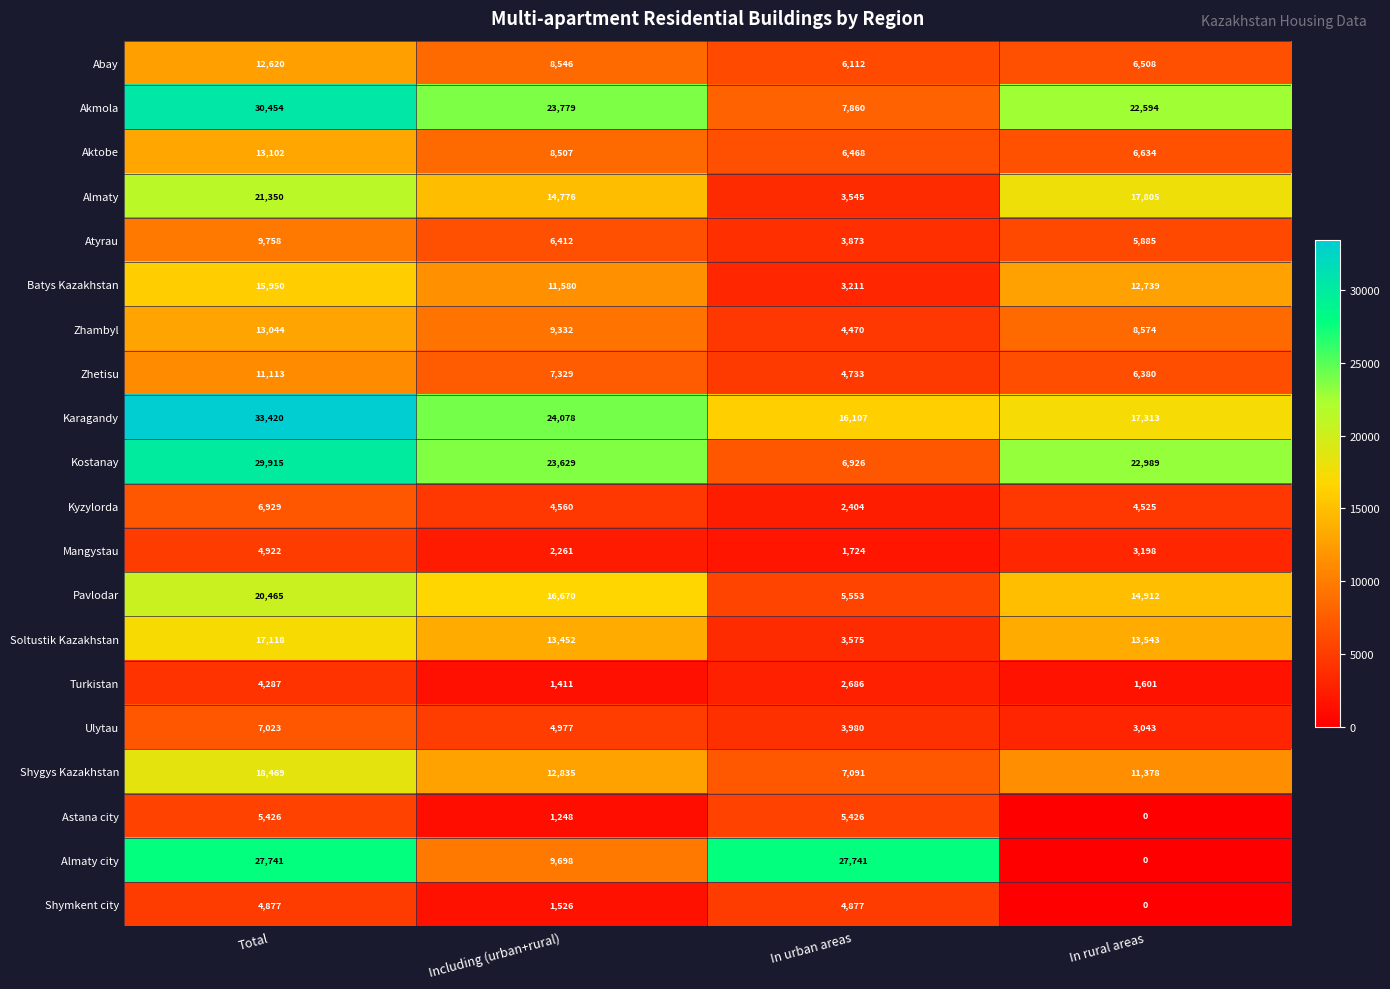

What is the difference between the Ulytau values at In urban areas and Total?

3043